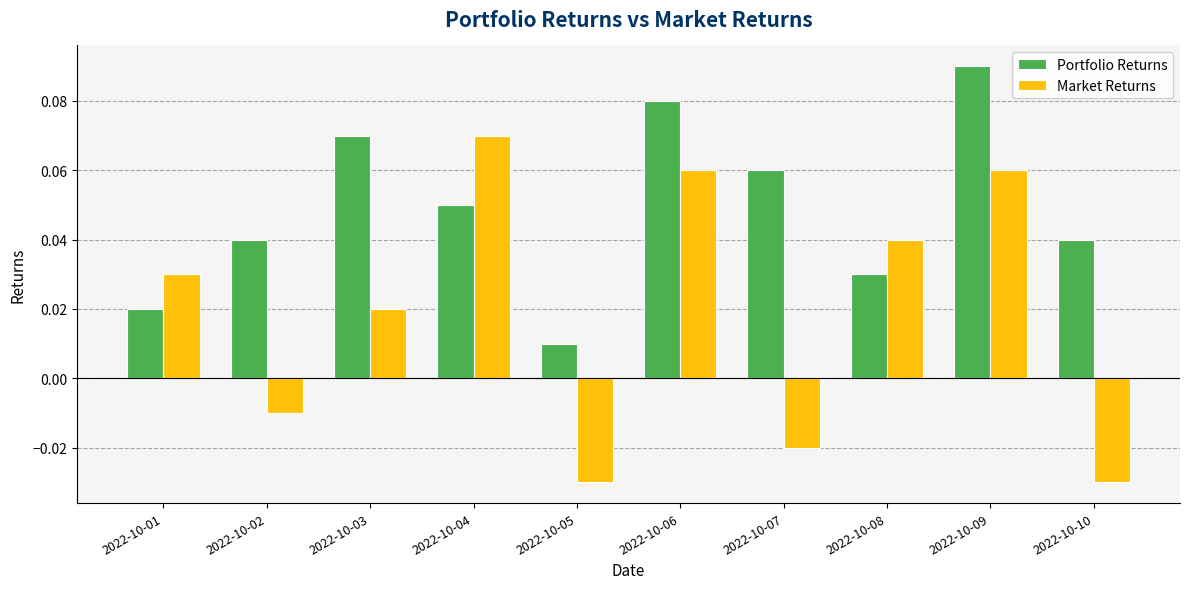

The value of Market Returns at 2022-10-09 is 0.0. True or false?

False